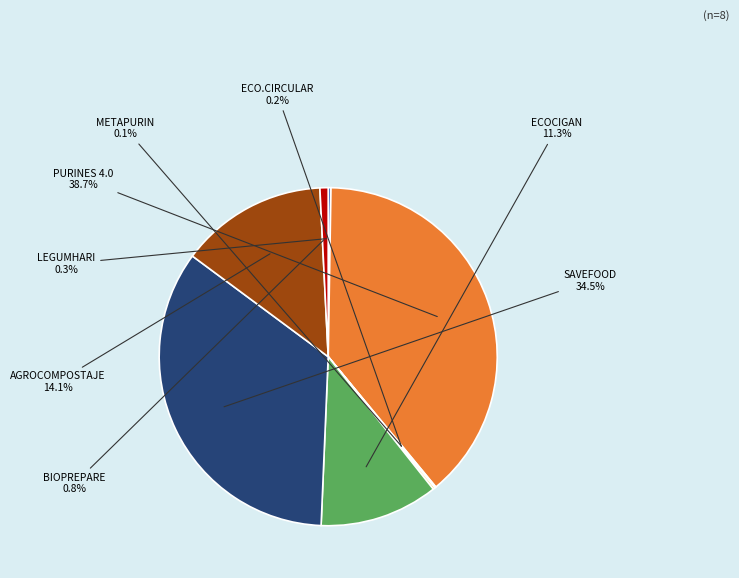

Is there any slice that represents more than half of the pie?

No